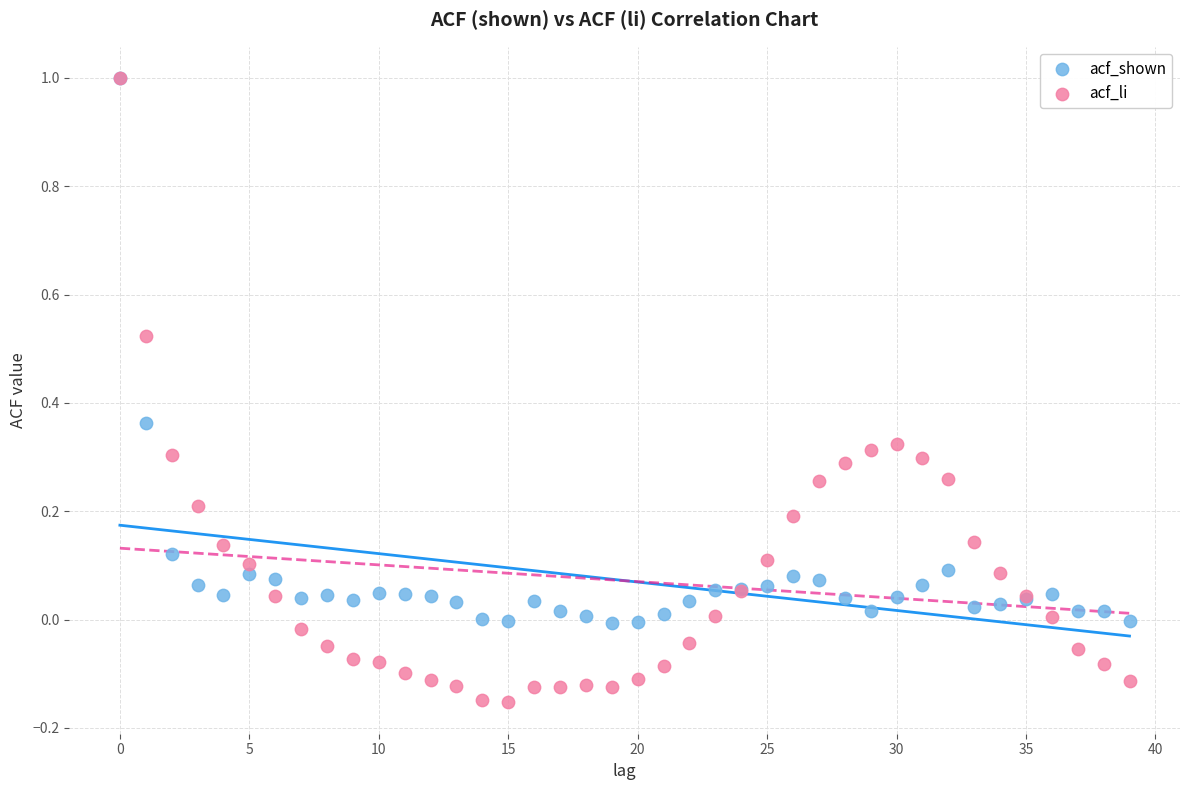

What are all the series names shown in the legend?

acf_shown, acf_li